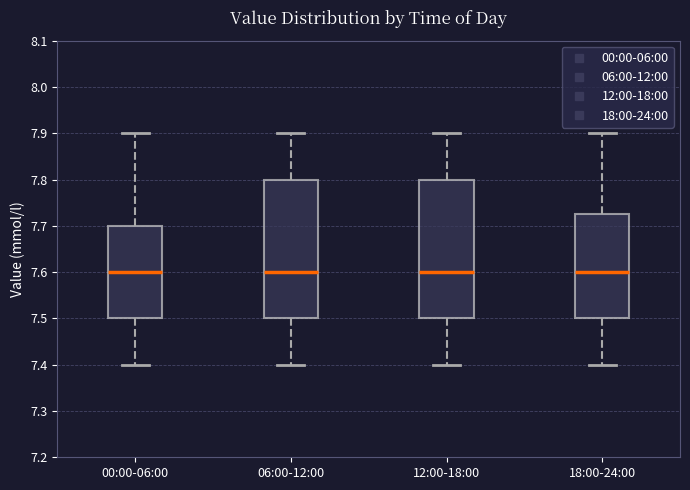

Reading left to right, read every box against the y-axis: the position of its median line, the range the box covers, and the ends of its whiskers. The values are not printed on the chart, so give them approximately, as read against the axis.

00:00-06:00: median 7.60, box 7.50 to 7.70, whiskers 7.40 to 7.90
06:00-12:00: median 7.60, box 7.50 to 7.80, whiskers 7.40 to 7.90
12:00-18:00: median 7.60, box 7.50 to 7.80, whiskers 7.40 to 7.90
18:00-24:00: median 7.60, box 7.50 to 7.73, whiskers 7.40 to 7.90